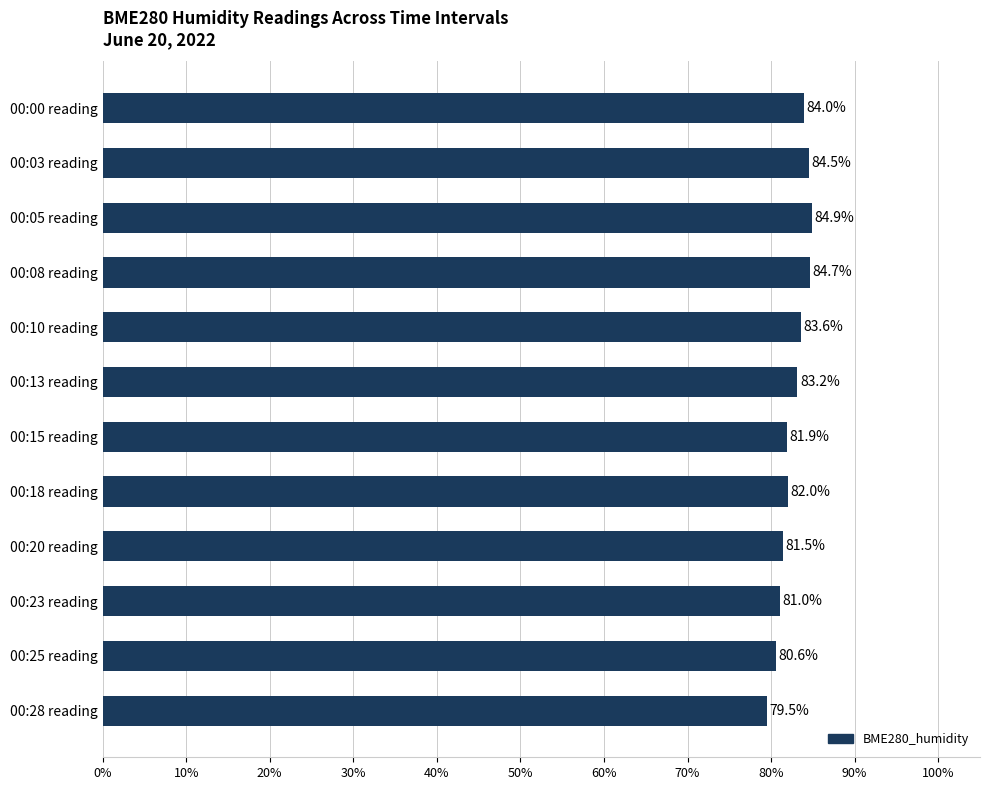

What is the greatest value displayed?

84.9